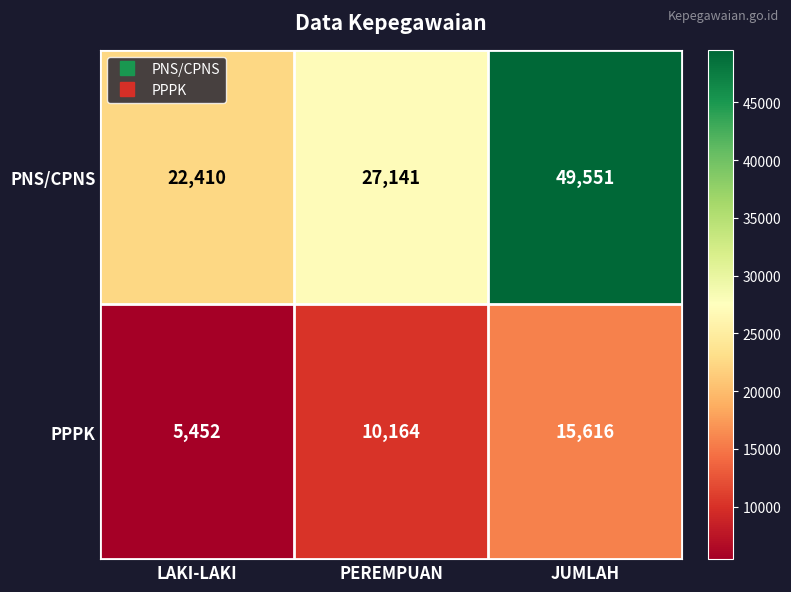

Between PEREMPUAN and JUMLAH, which series saw the biggest shift?

PNS/CPNS